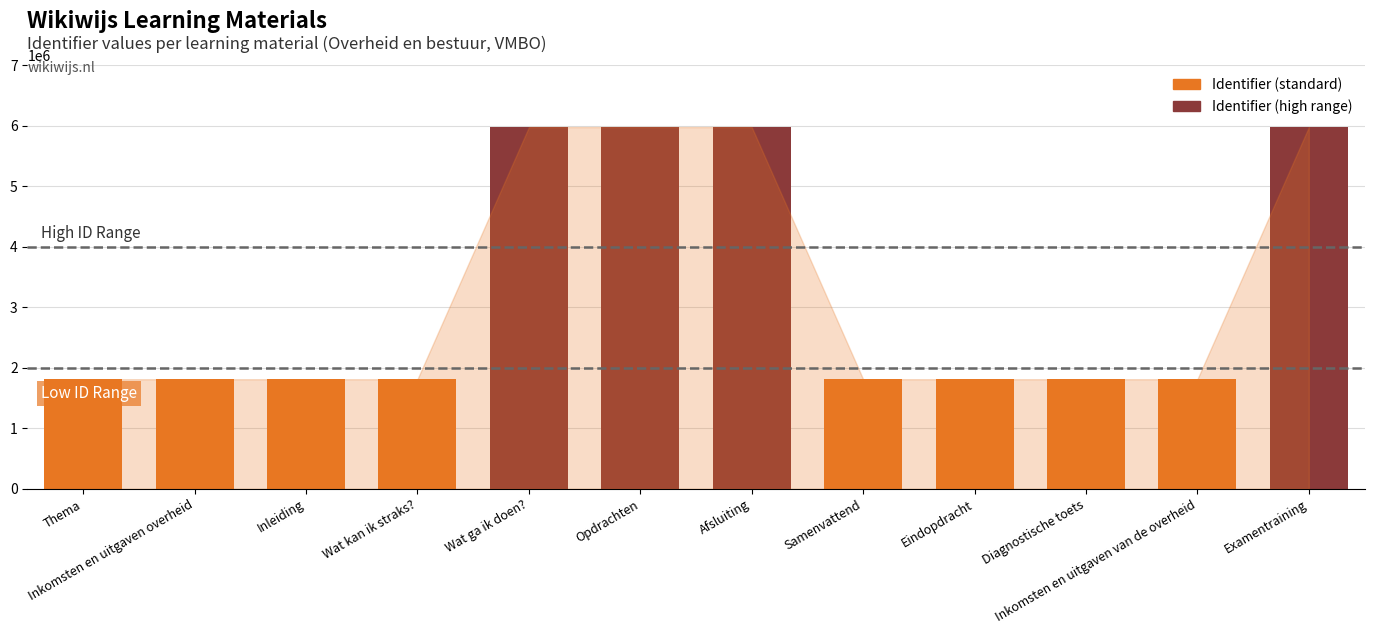

What is the maximum value shown in the chart?

5974579